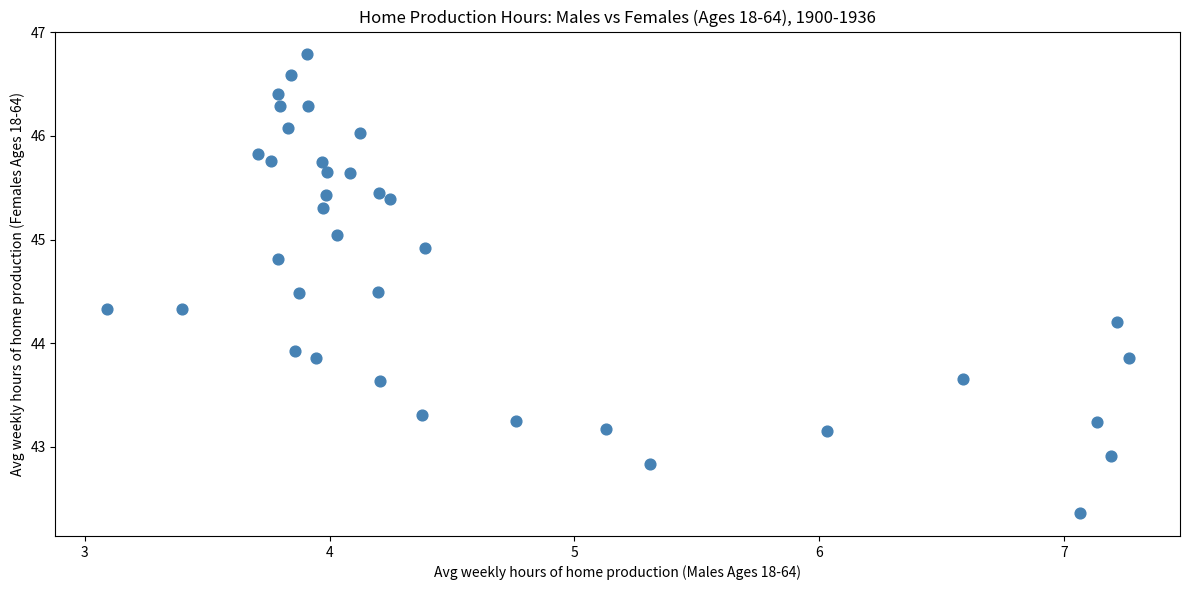

What Y value in the scatter plot is closest to 44?

43.9